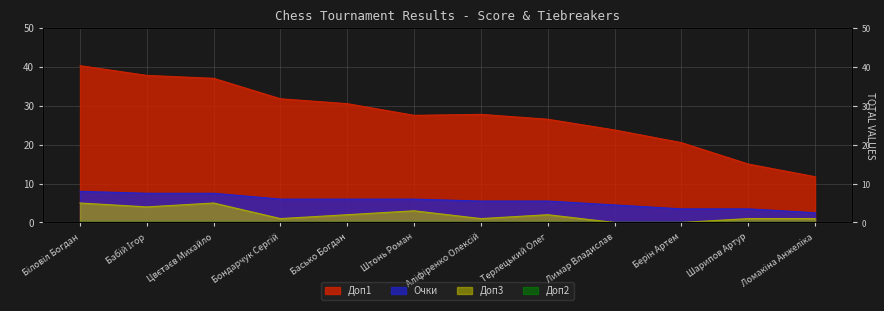

At which label is Доп1 closest to 26?

Терлецький Олег